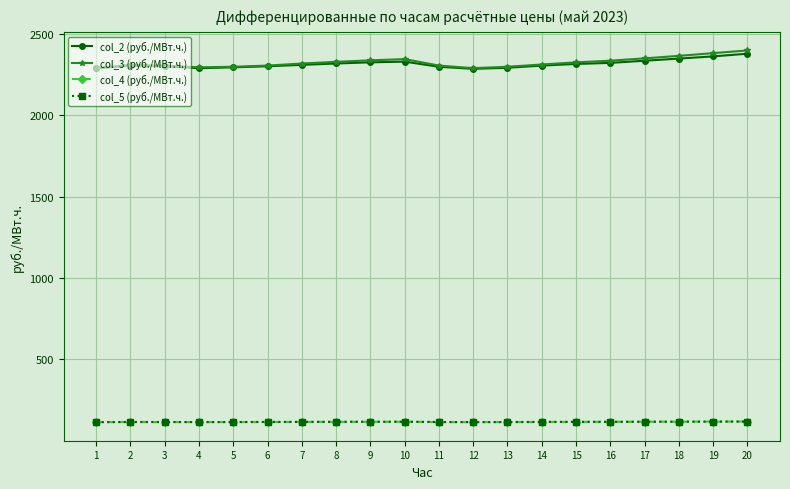

Does the chart have visible grid lines?

Yes